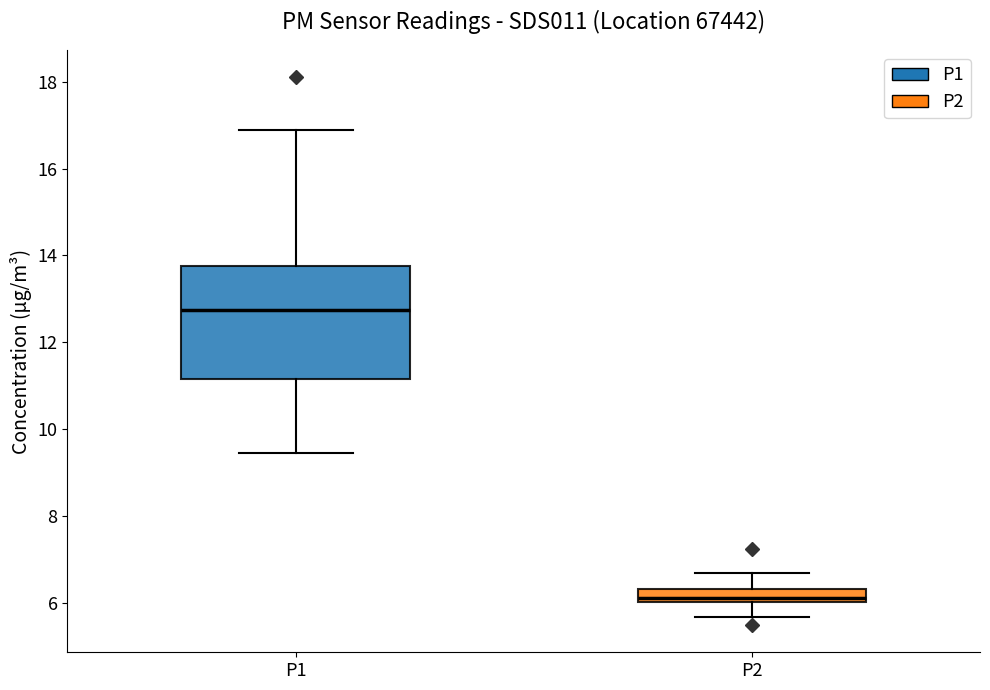

Which box has the lowest median line?

P2